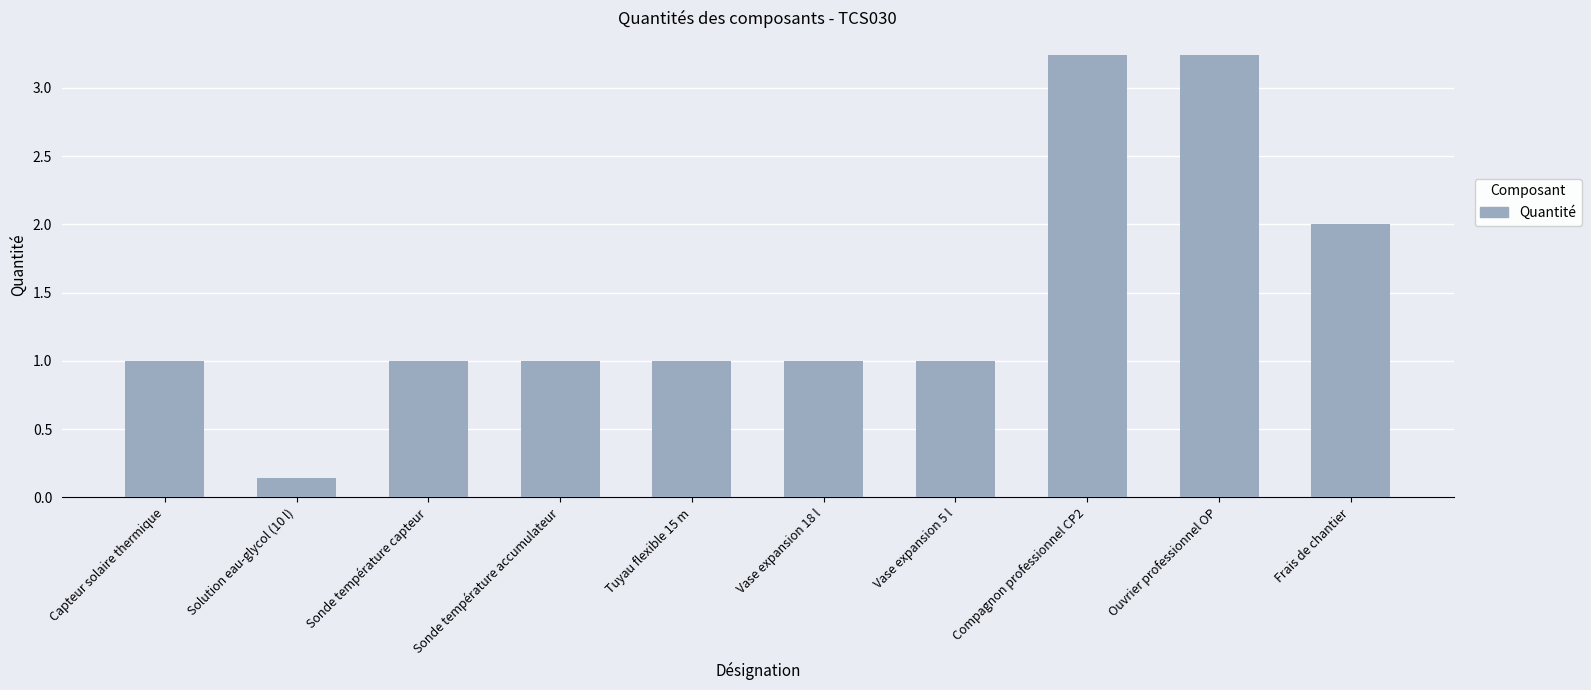

What is the sum of all values?

14.6